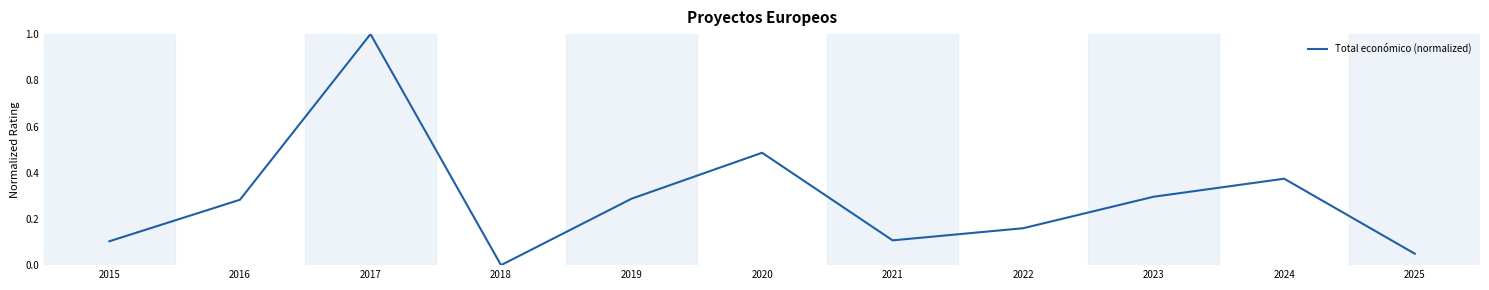

What is the greatest value displayed?

1.0